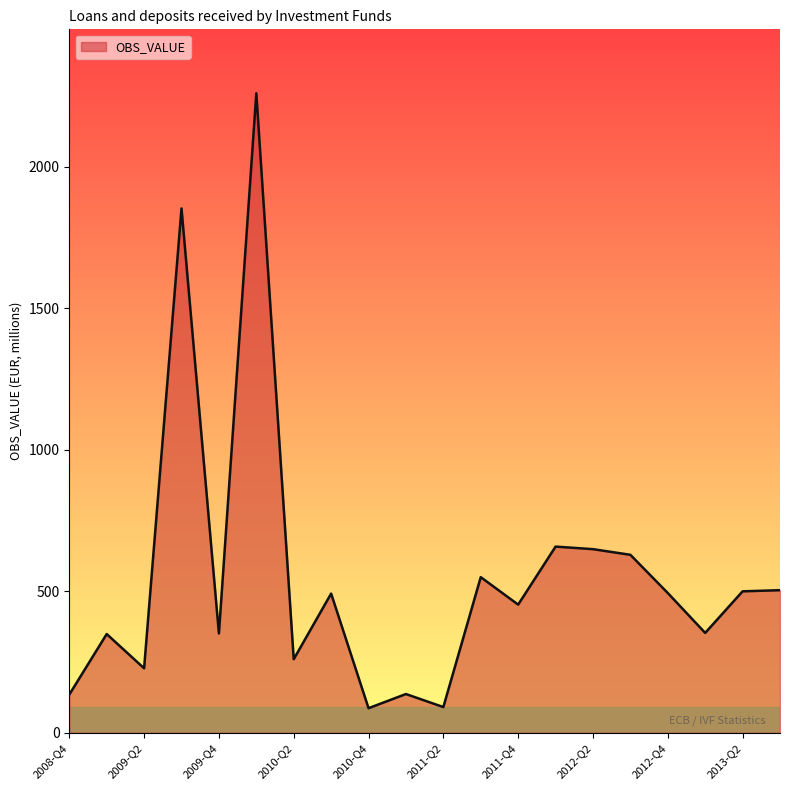

What is the greatest value displayed?

2260